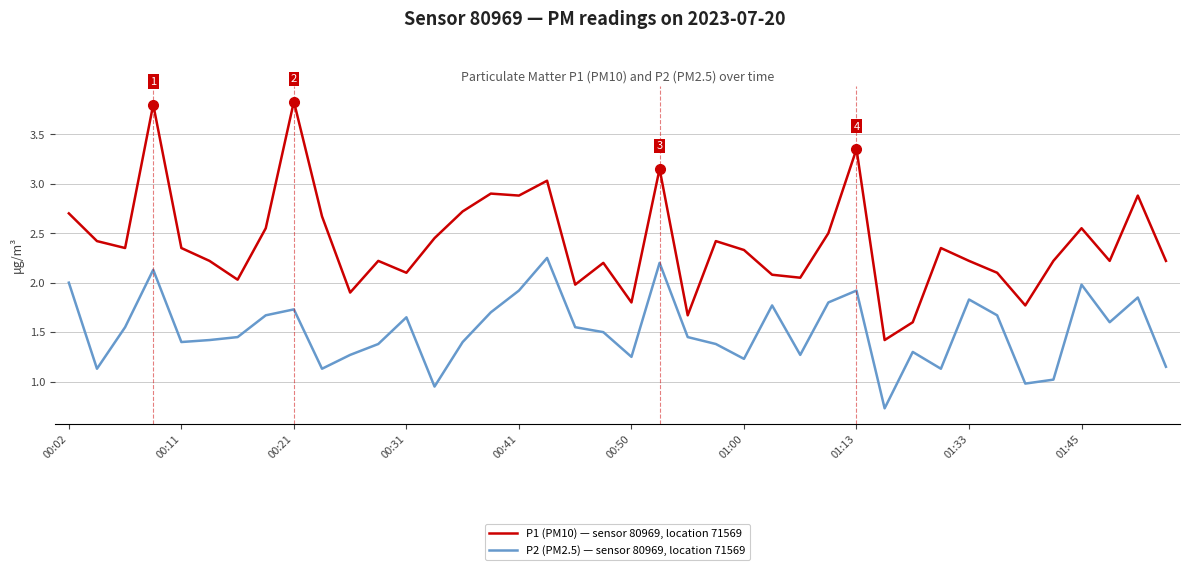

Which series has the largest range (max minus min)?

P1 (PM10) — sensor 80969, location 71569